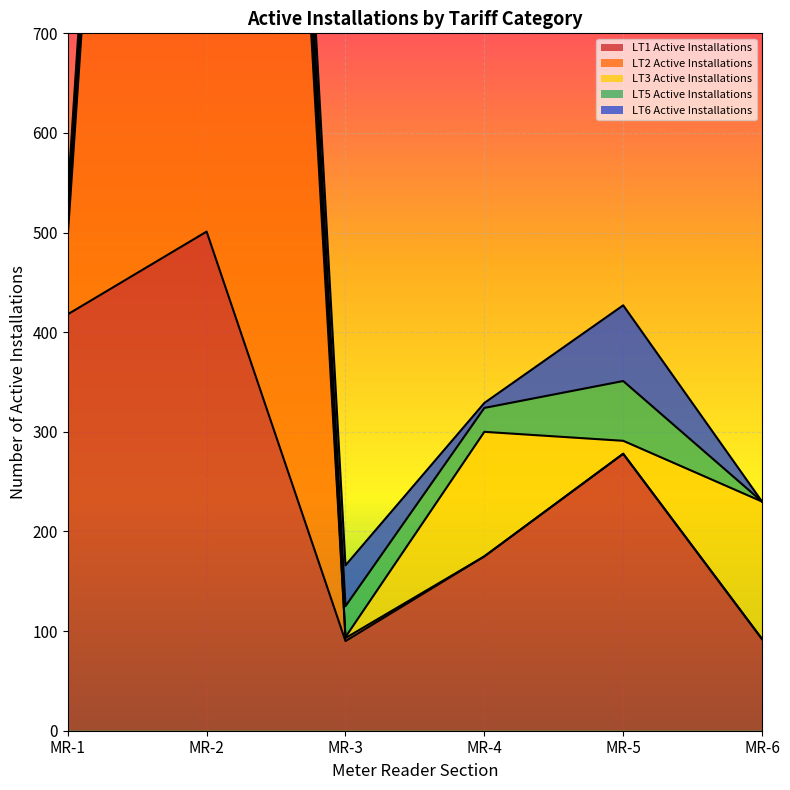

Where is the first local maximum for LT6 Active Installations?

MR-3